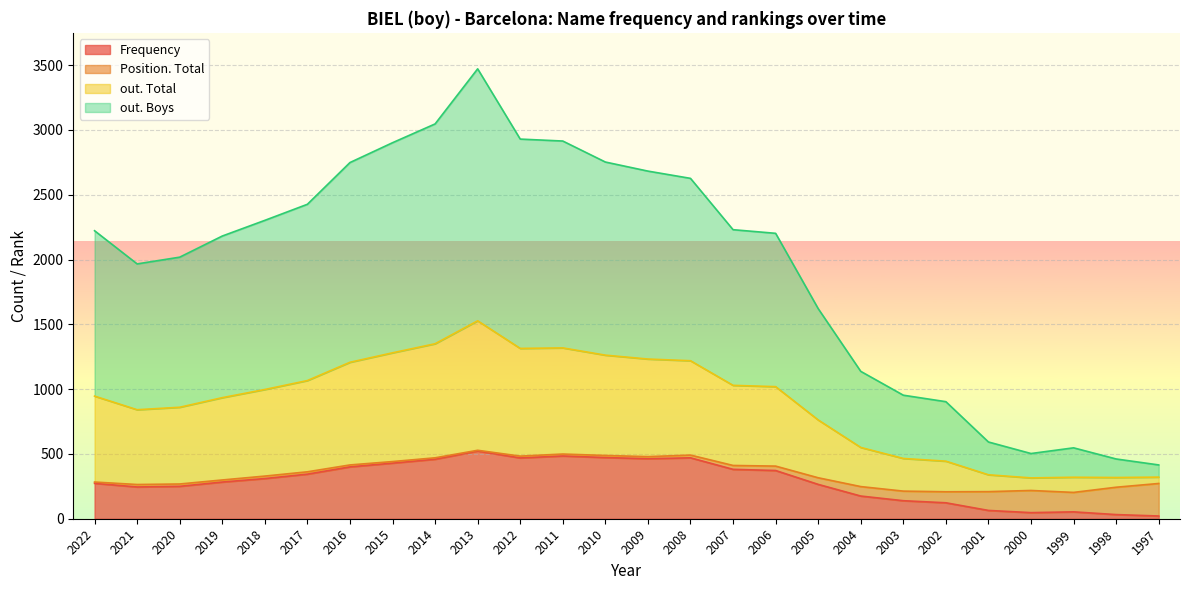

How many lines are shown in the chart?

4